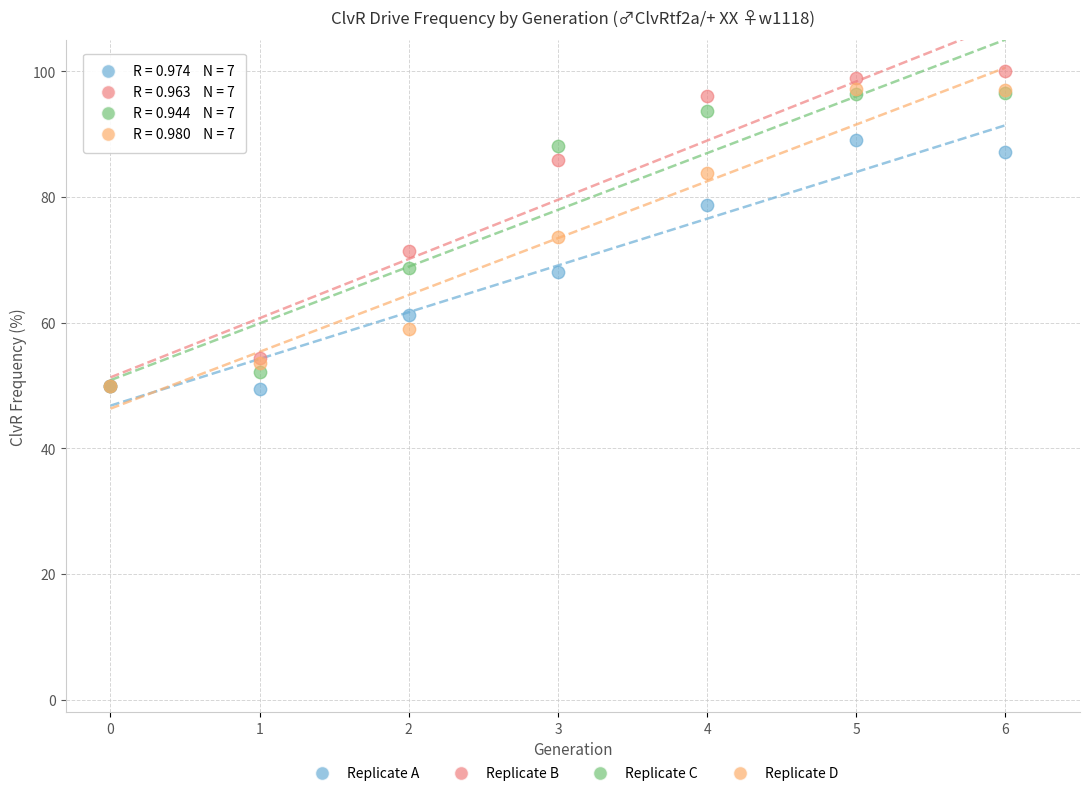

In the Replicate B series, what Y value is closest to 75?

71.4